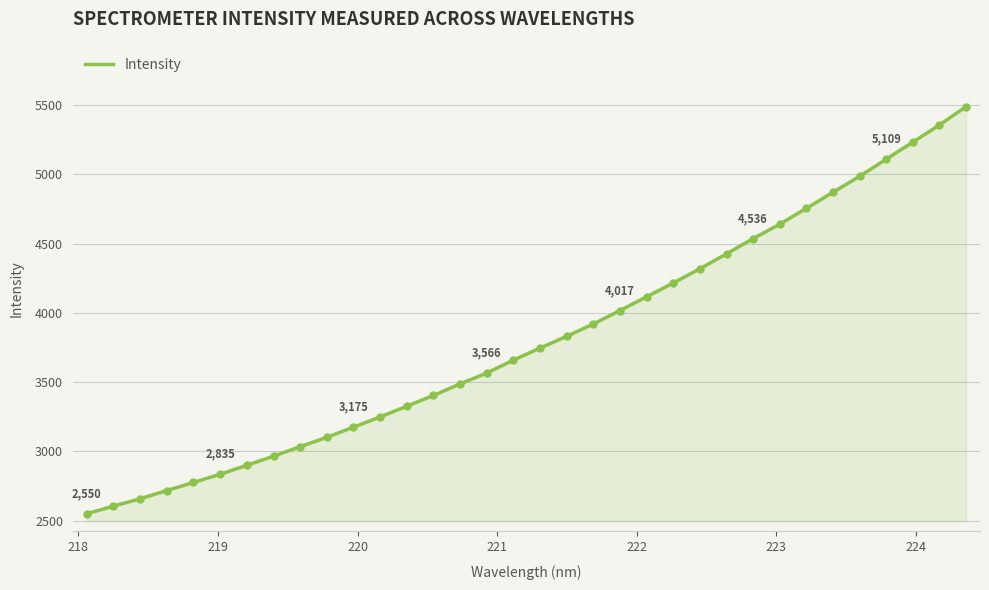

What is the minimum value shown in the chart?

2549.5